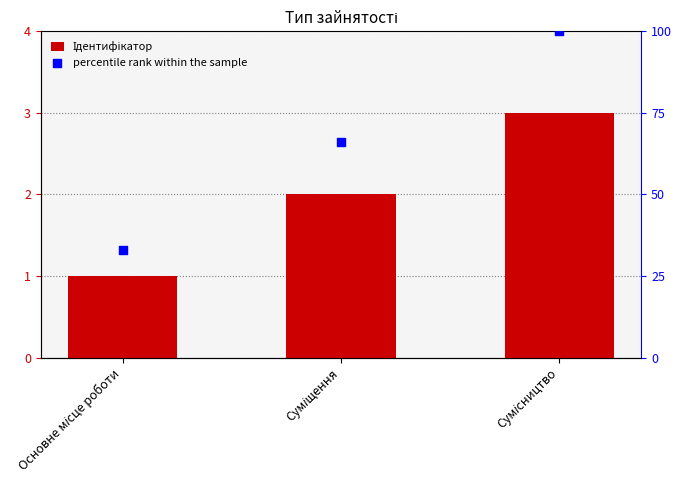

Which series reaches the maximum Y coordinate?

percentile rank within the sample